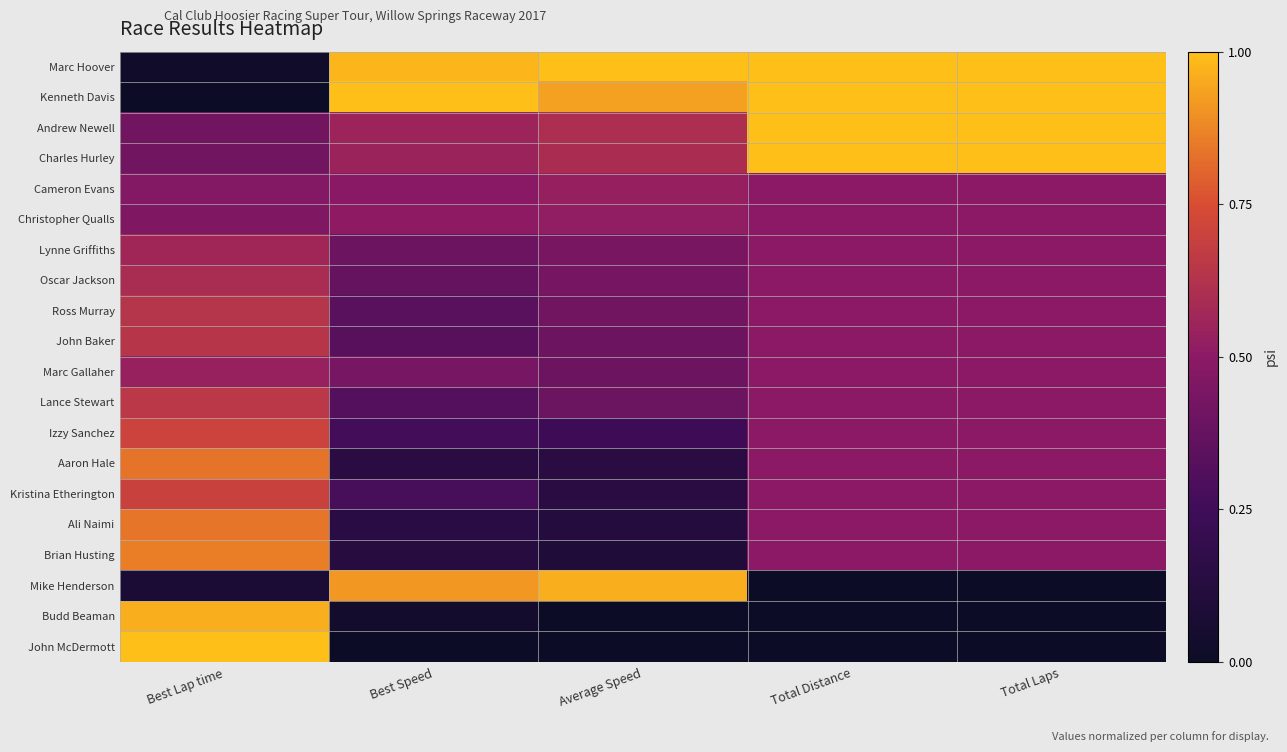

What is the spread (max minus min) of values at Total Laps?

1.0